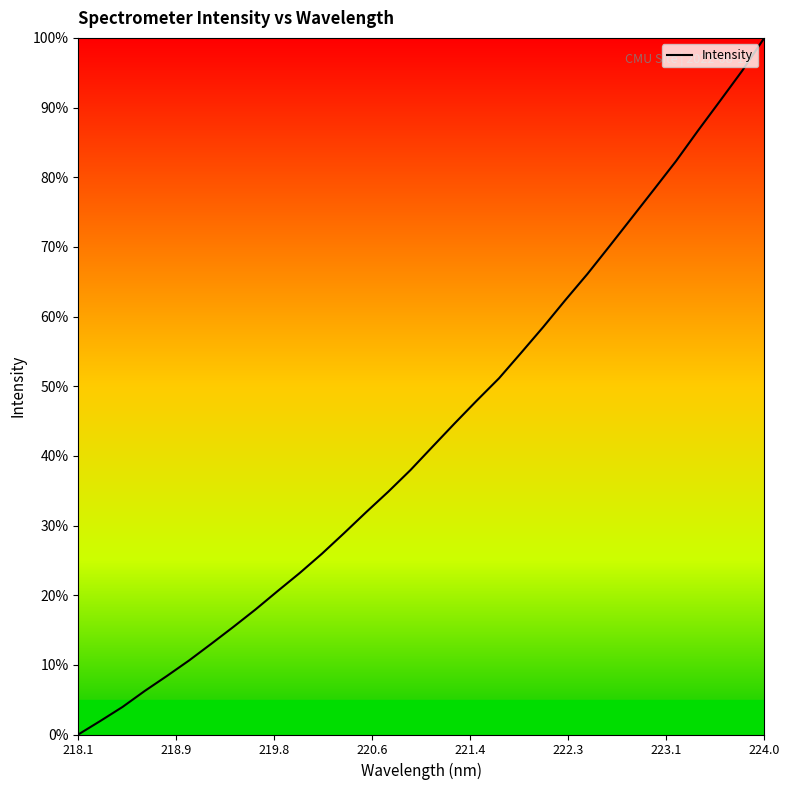

How many distinct data groups are displayed?

1